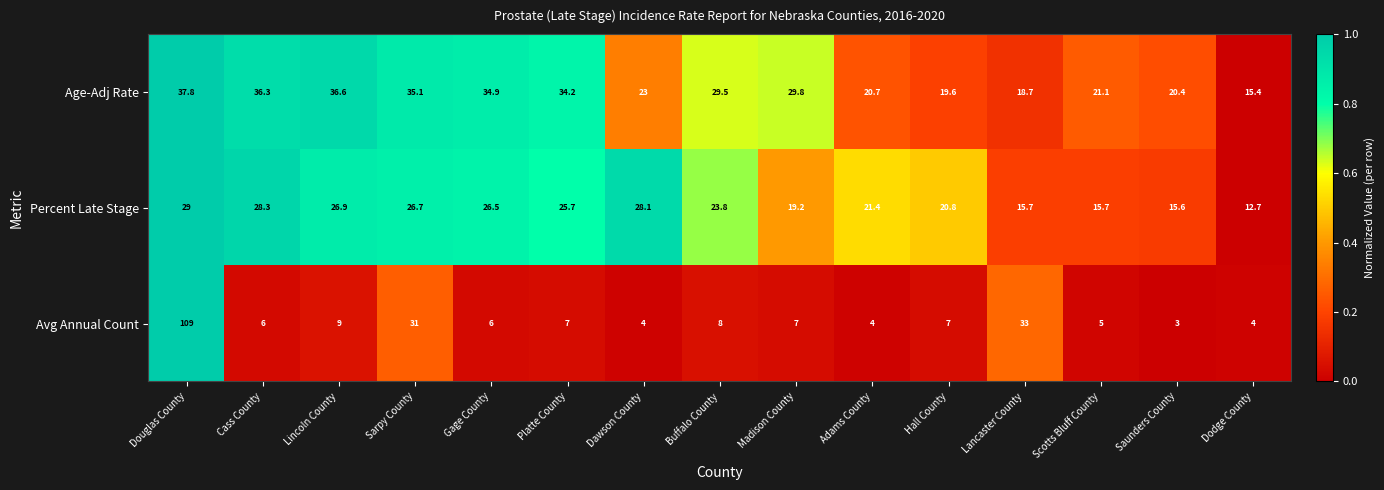

What is the total value across all series at Dodge County?

32.1